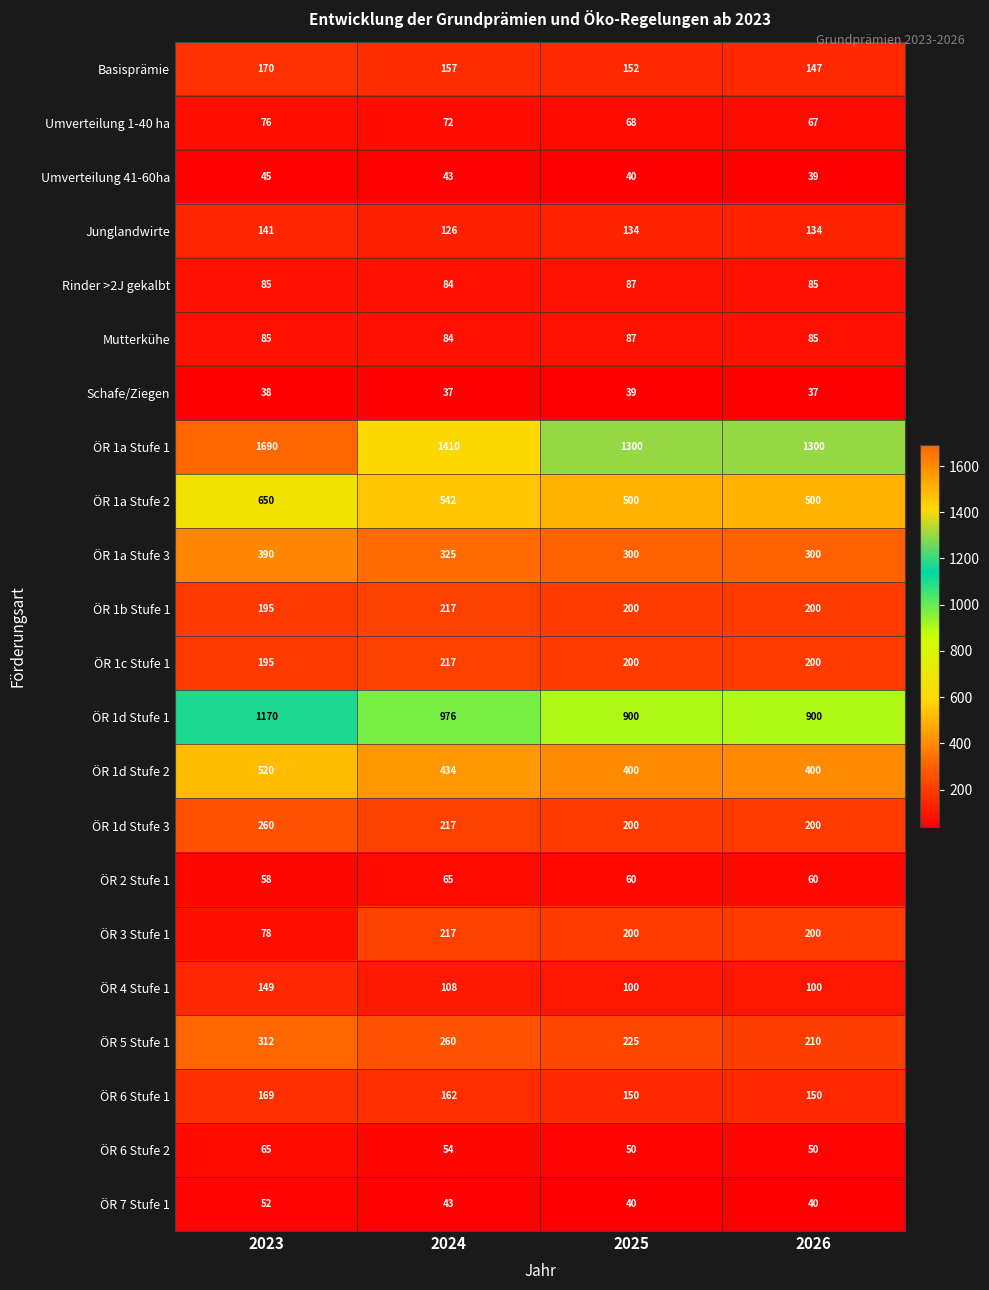

At which category is the sum across all series the highest?

2023